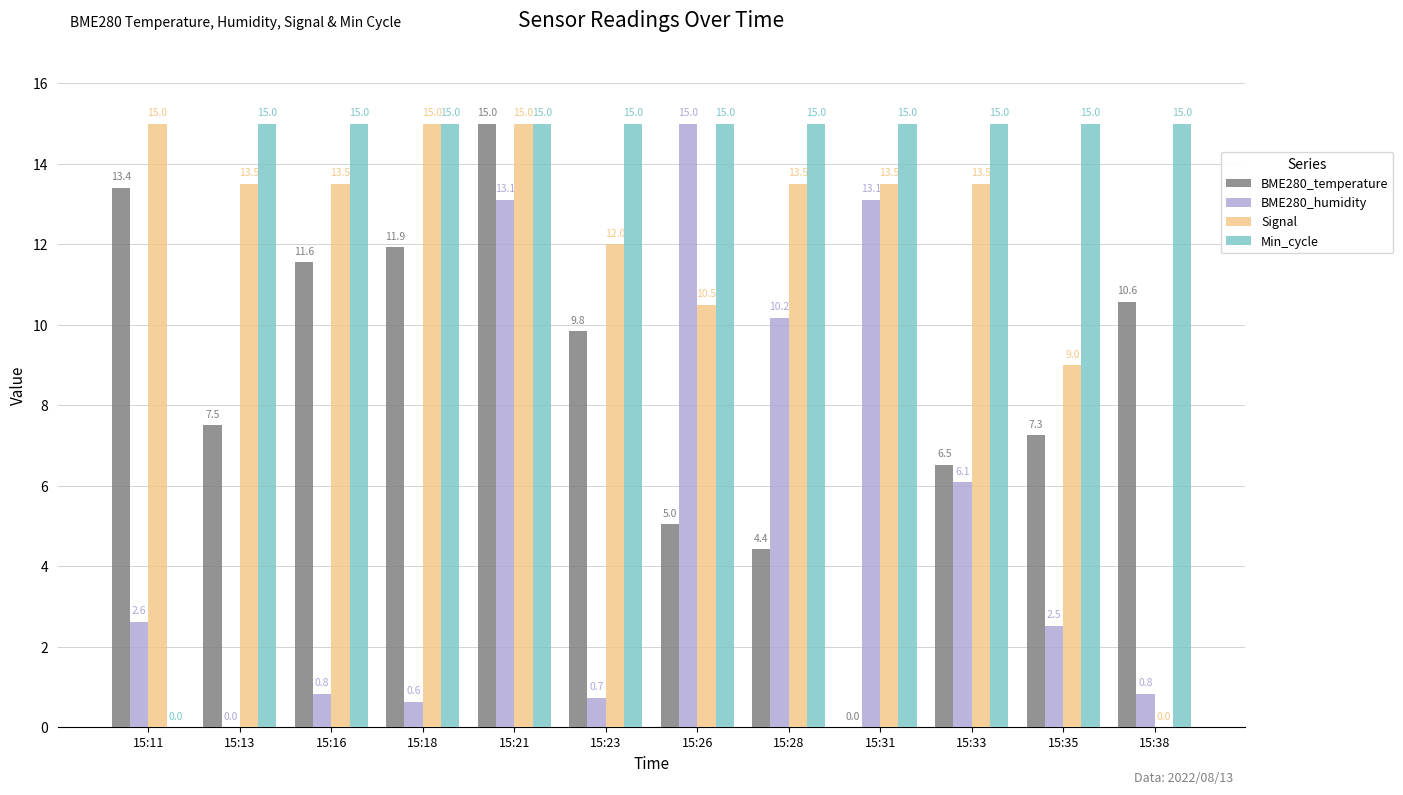

How many values in BME280_humidity are above zero?

11